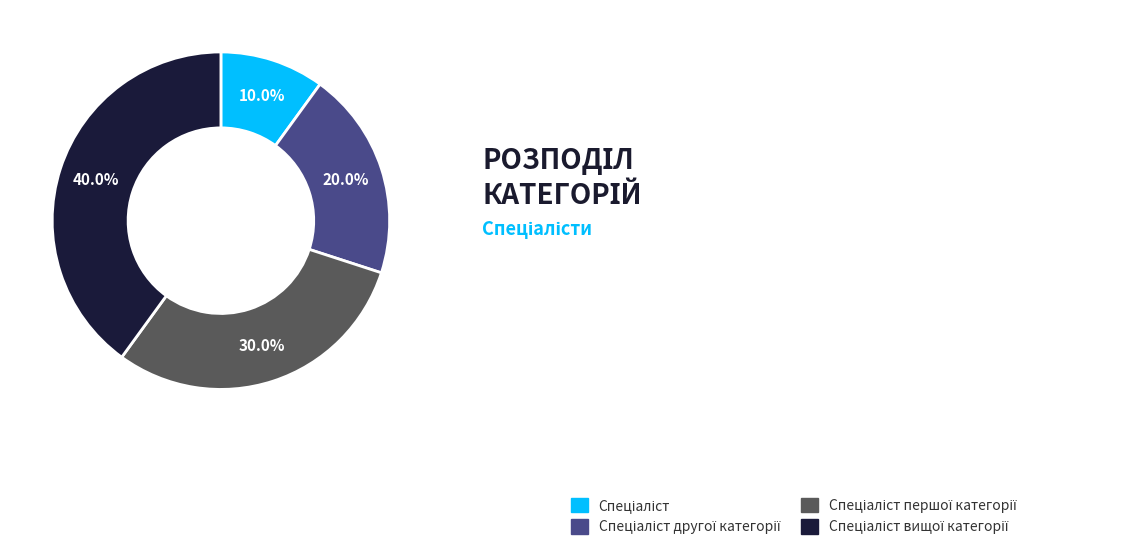

Is there any slice that represents more than half of the pie?

No